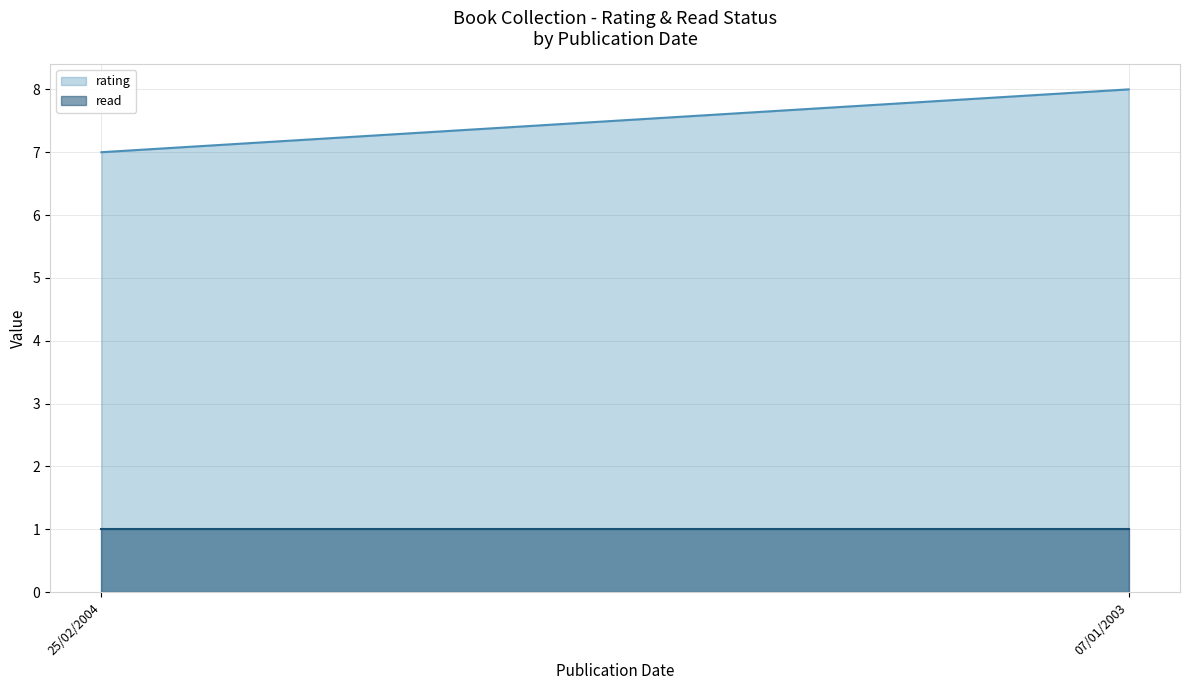

What is the sum of all rating values?

15